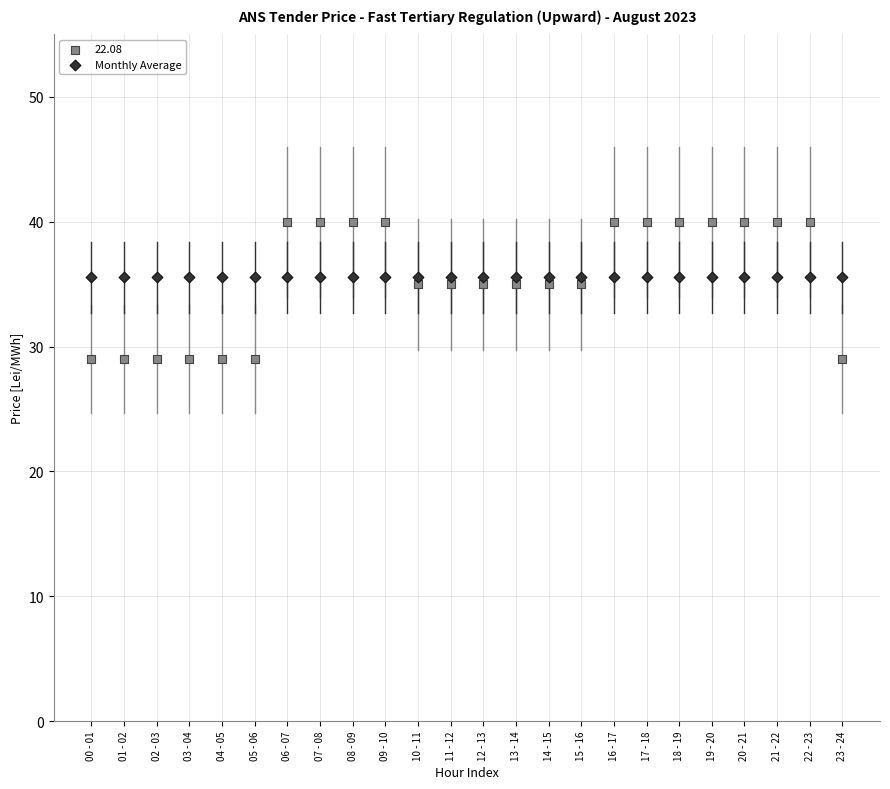

Which series contains the highest Y value?

22.08